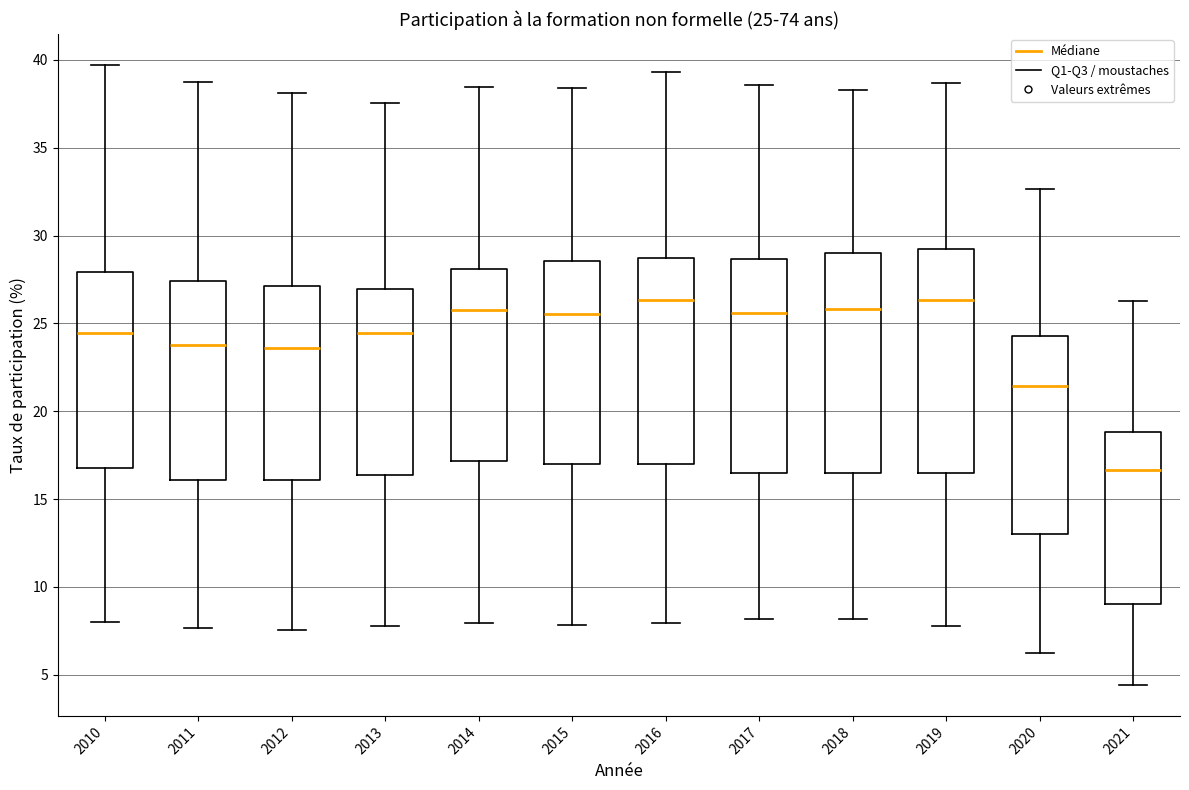

Which box has the lowest median line?

2021